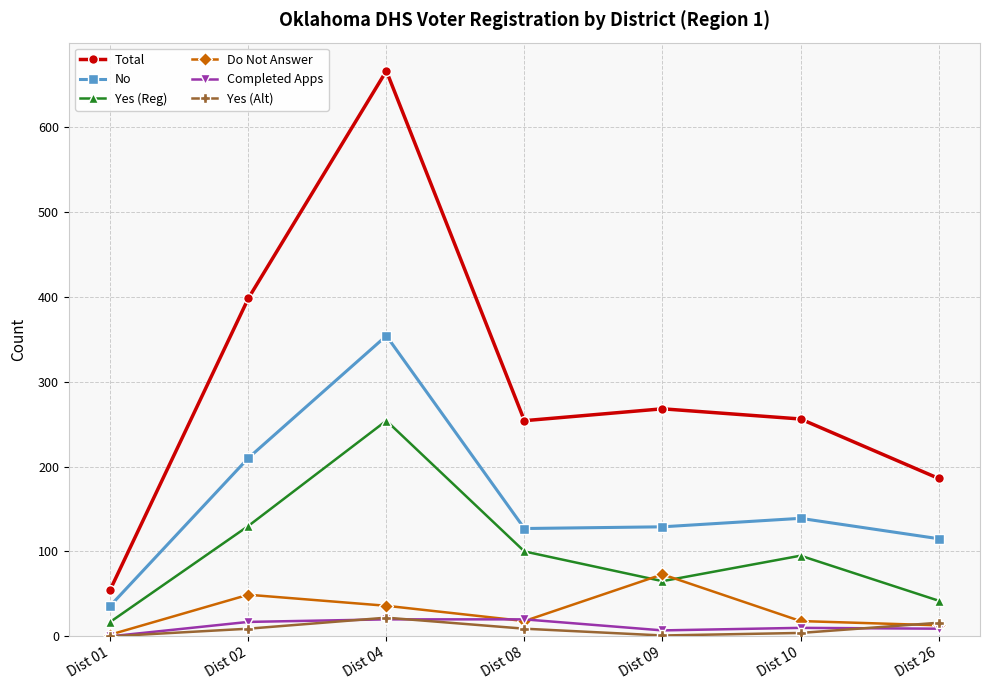

Read the Total value at Dist 26.

186